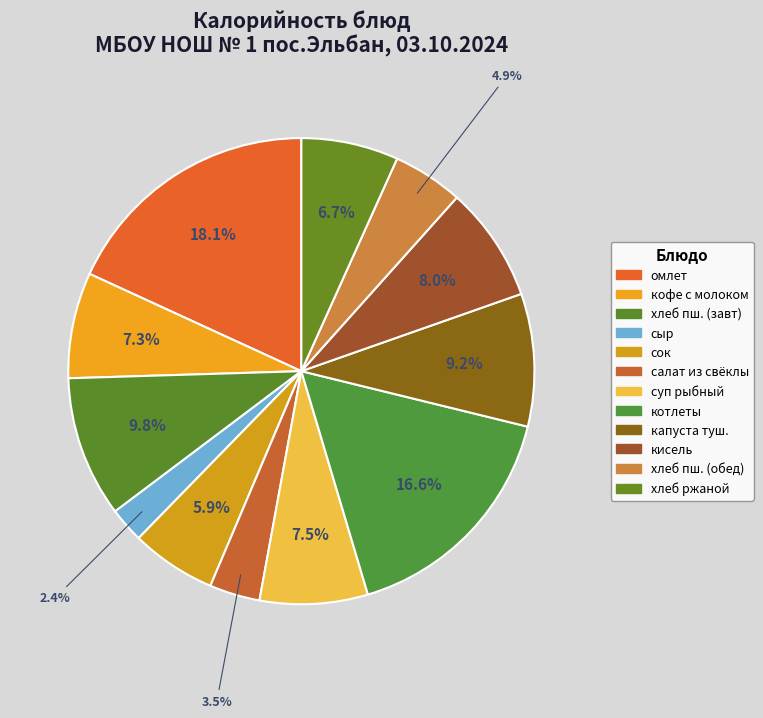

Count the number of slices in the pie.

12